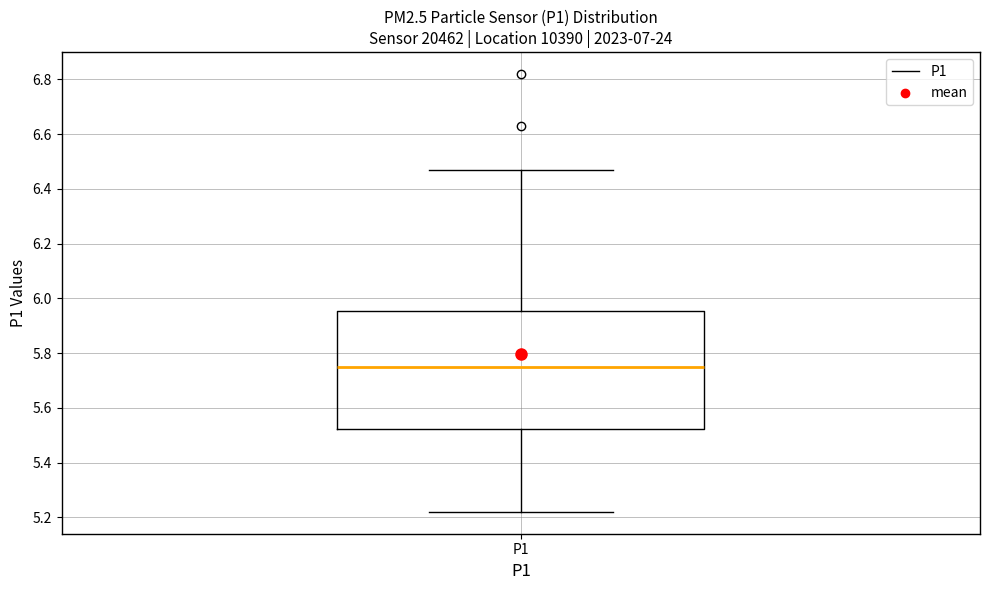

Read this box plot against the y-axis: the position of the median line, the range covered by the box, and the ends of both whiskers. The values are not printed on the chart, so give them approximately, as read against the axis.

median 5.76, box 5.52 to 5.96, whiskers 5.22 to 6.48